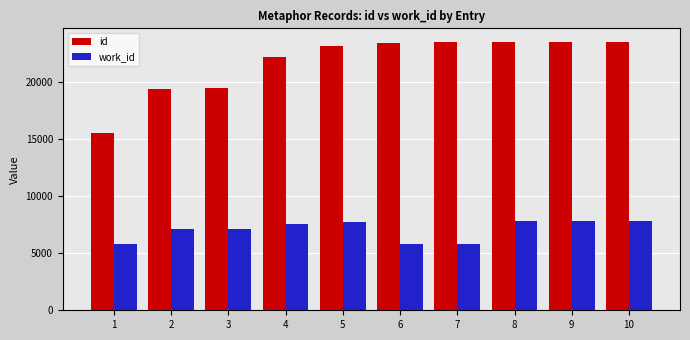

The id series shows 9410 at 8. True or false?

False